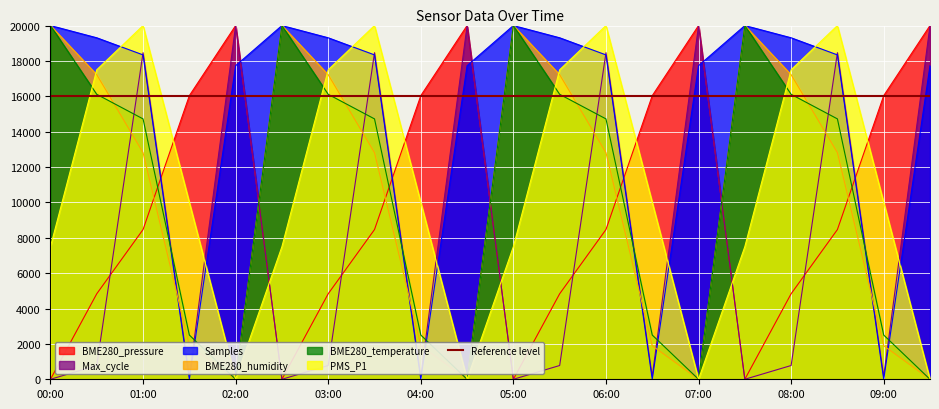

Where is BME280_pressure nearest to the value 10000?

01:00